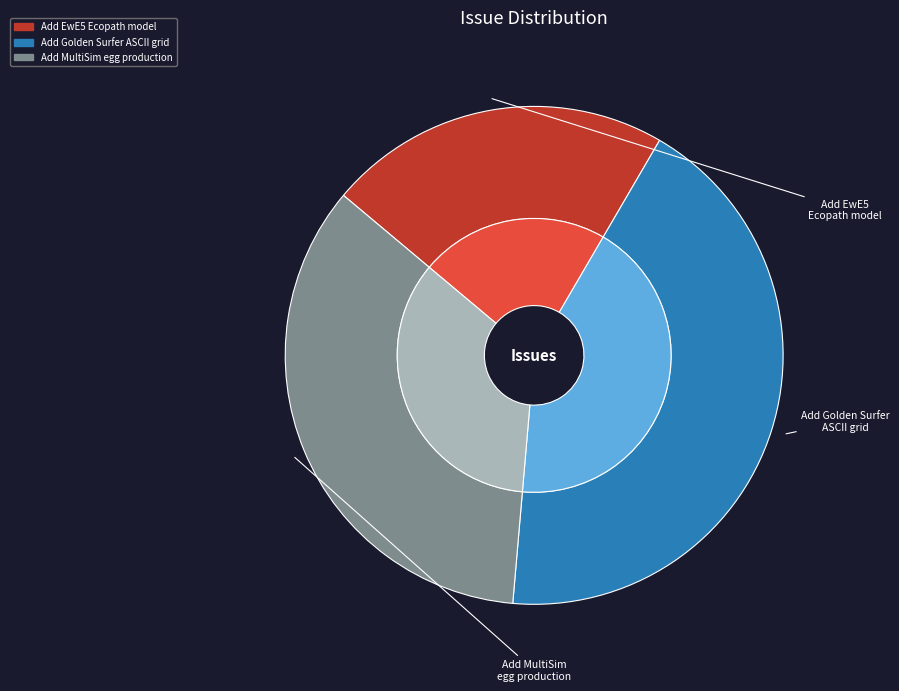

Does Add Golden Surfer ASCII grid support account for over 50% of the chart?

No